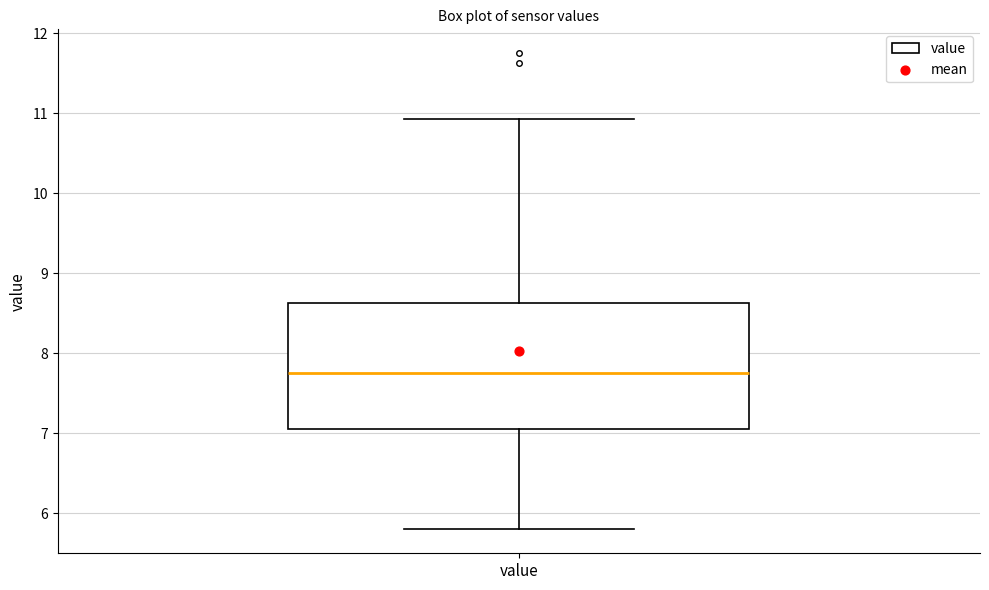

Read this box plot against the y-axis: the position of the median line, the range covered by the box, and the ends of both whiskers. The values are not printed on the chart, so give them approximately, as read against the axis.

median 7.8, box 7.1 to 8.6, whiskers 5.8 to 10.9